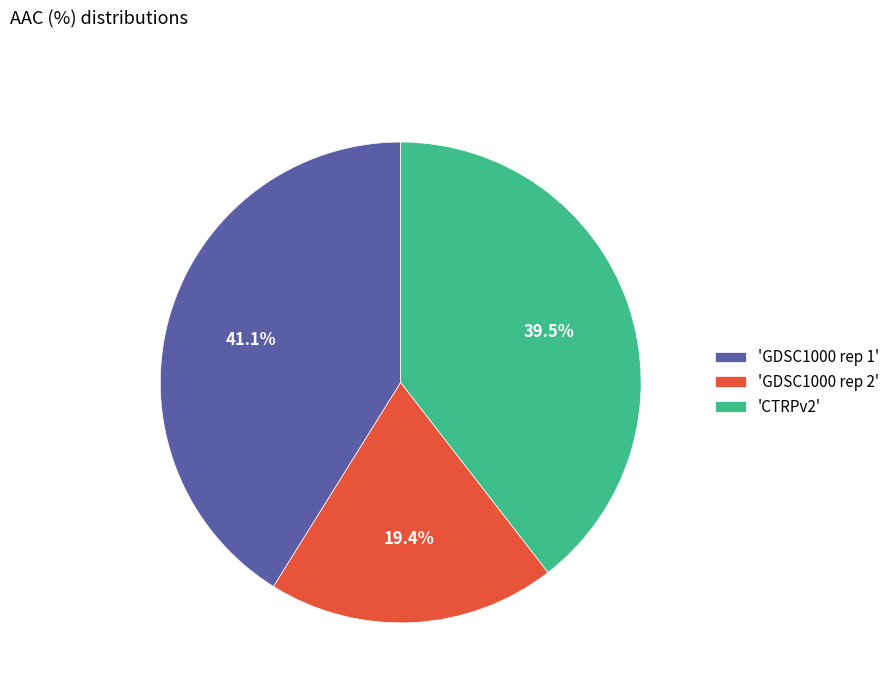

Approximately how many times larger is the value at 'GDSC1000 rep 2' compared to 'CTRPv2'?

0.5